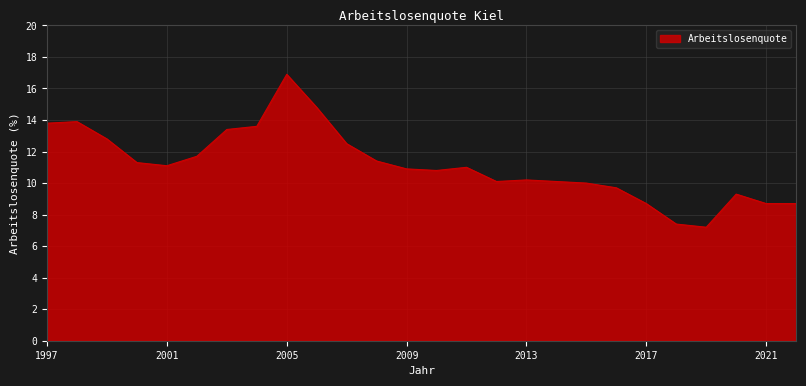

What is the difference between the maximum and minimum values?

9.7